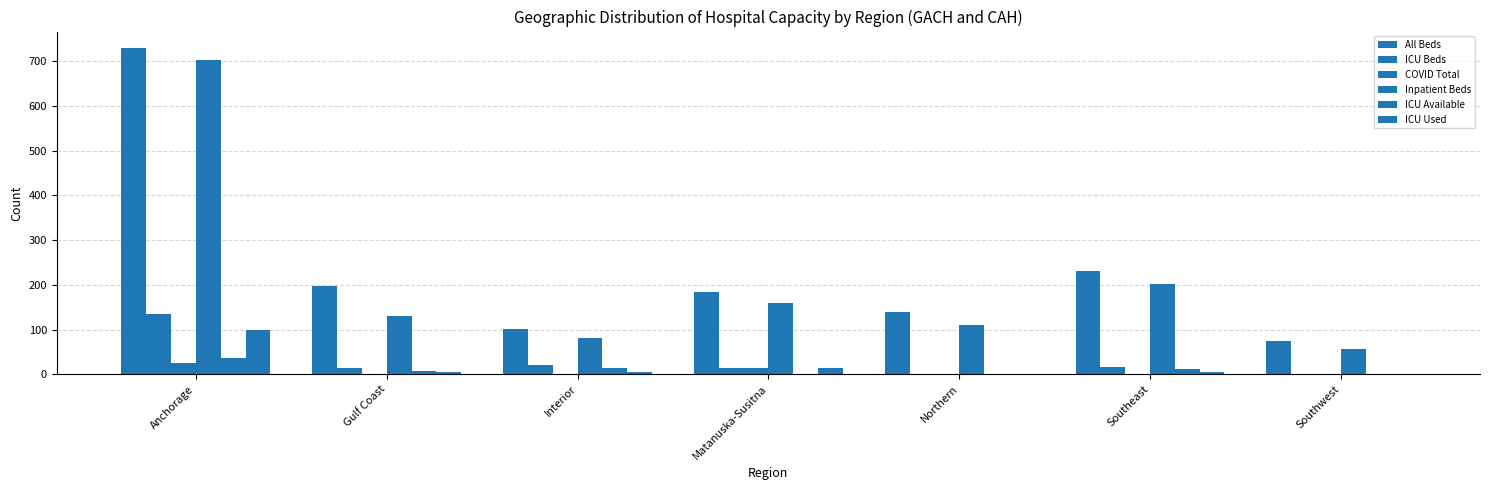

What is the difference between the Inpatient Beds values at Northern and Southwest?

53